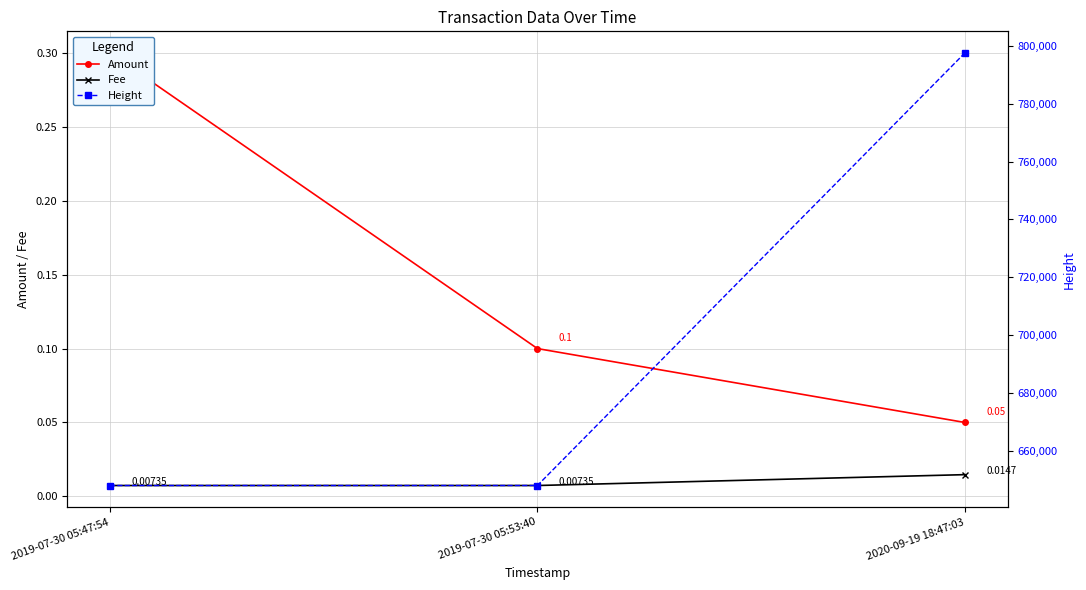

The Height series shows 797533.0 at 2020-09-19 18:47:03. True or false?

True